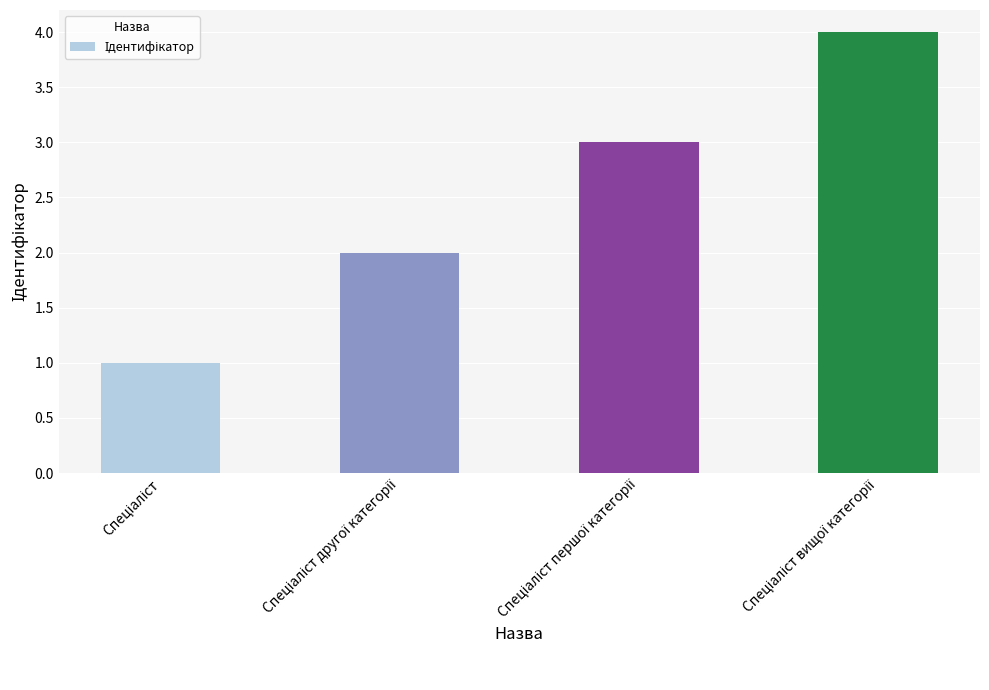

What is the sum of all values?

10